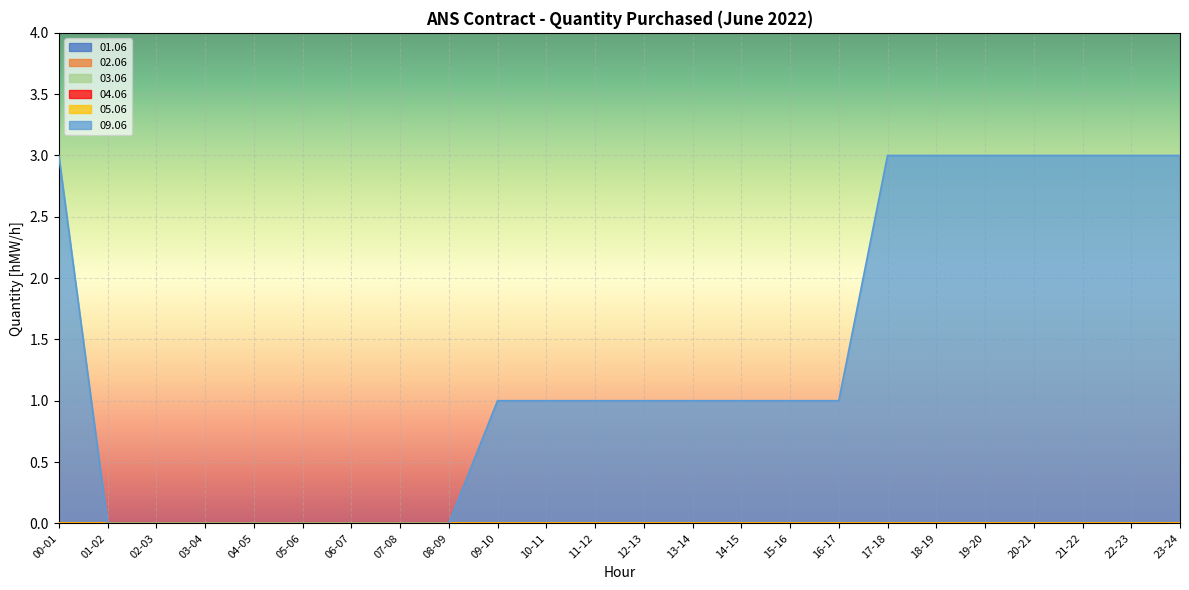

What is the total value across all series at 15-16?

1